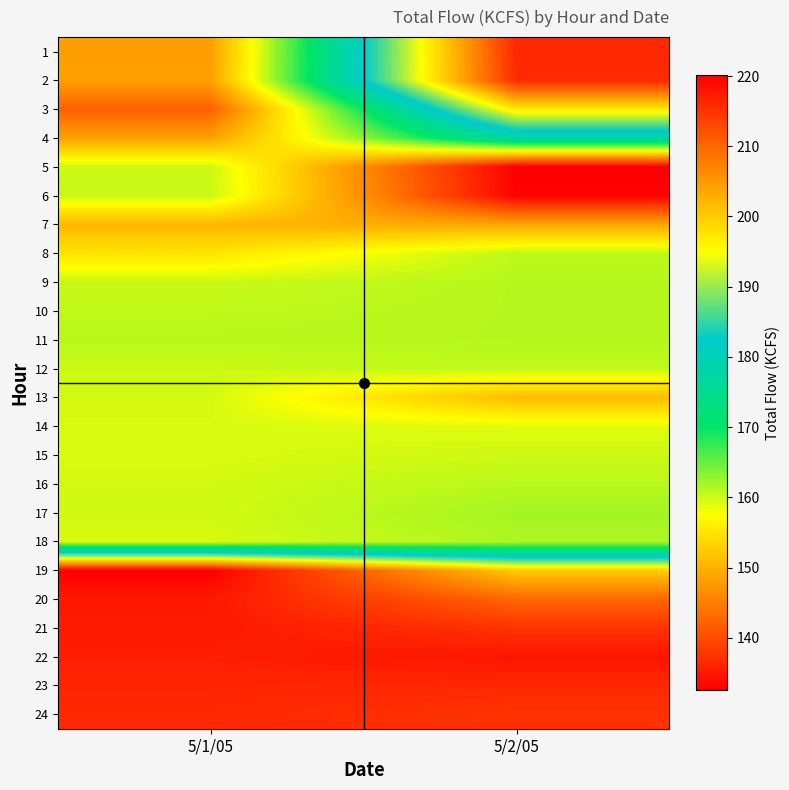

At which category is the sum across all series the highest?

5/2/05